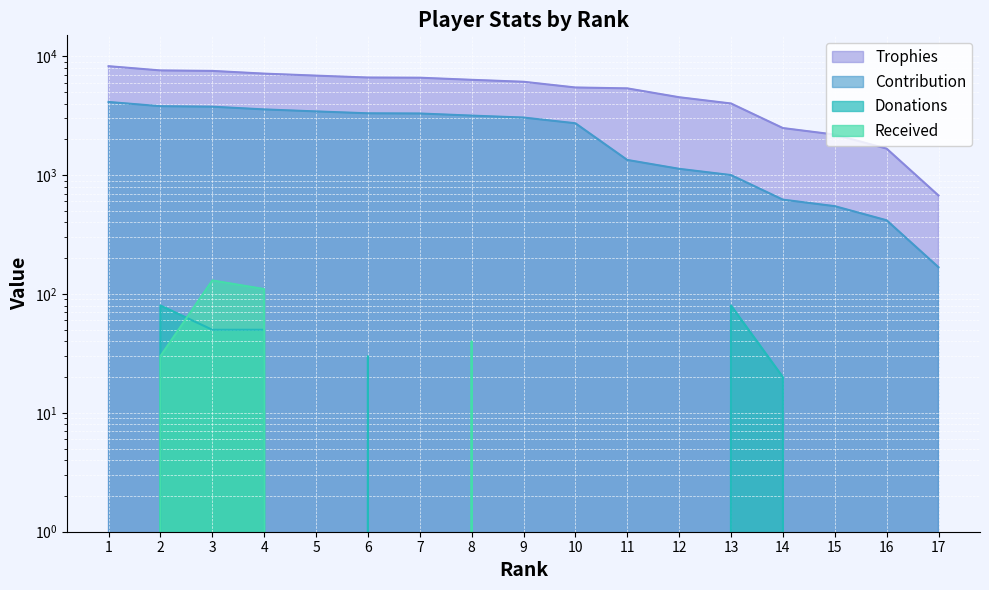

What are all the series names shown in the legend?

Trophies, Contribution, Donations, Received